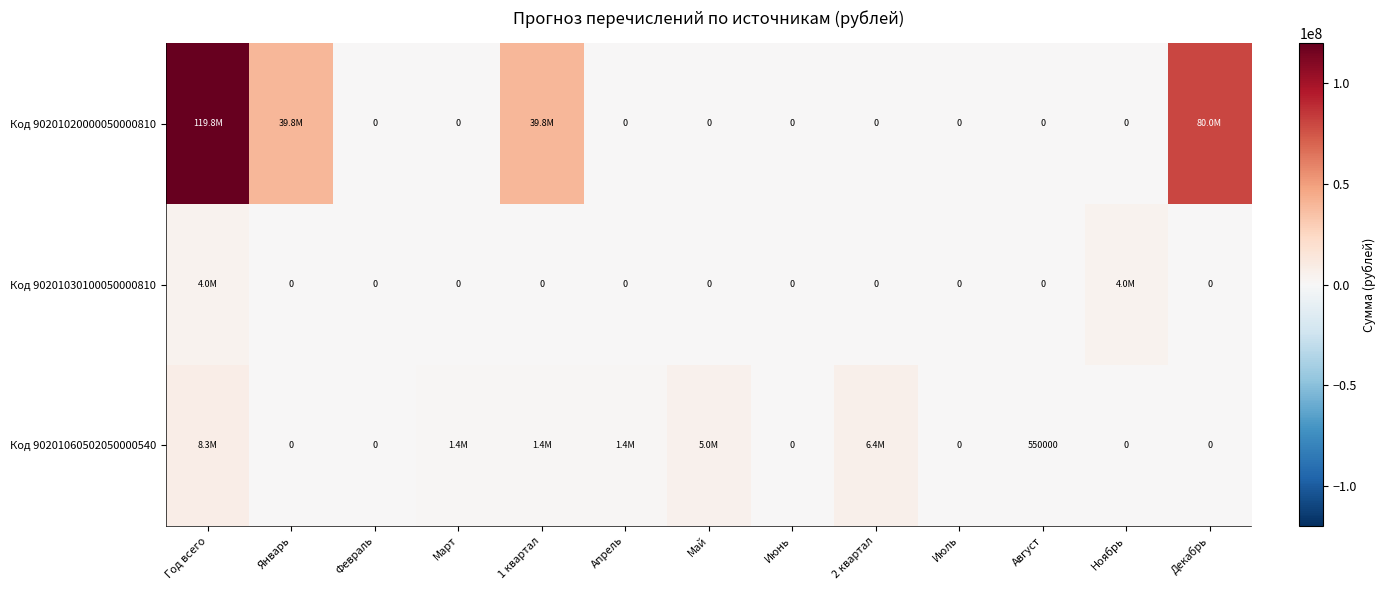

Which series changed the most between Январь and 2 квартал?

Код 90201020000050000810